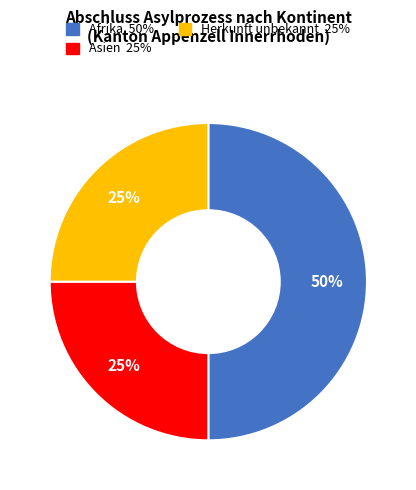

Count the number of slices in the pie.

3